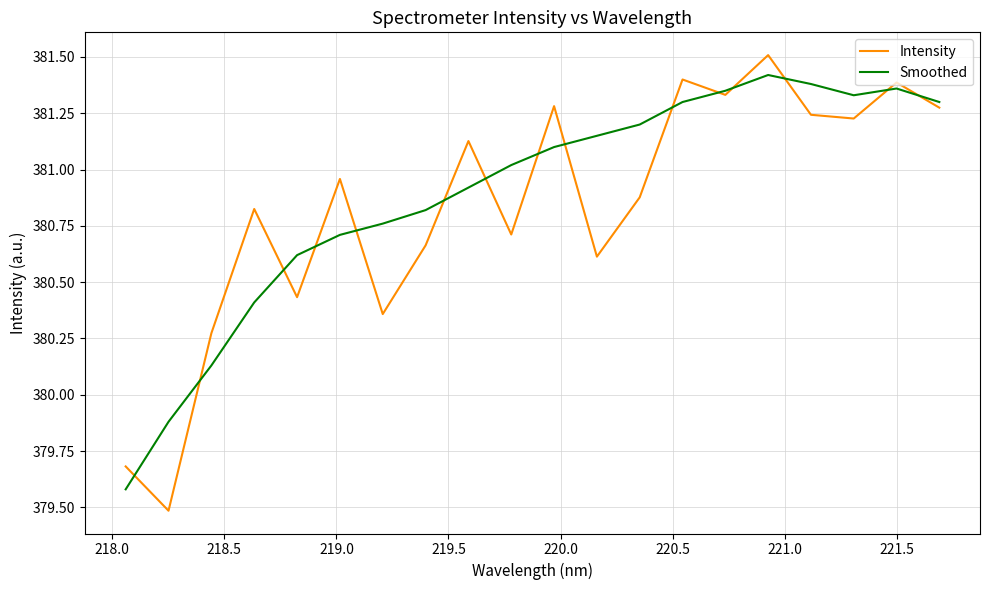

Which series has the widest spread of values?

Intensity